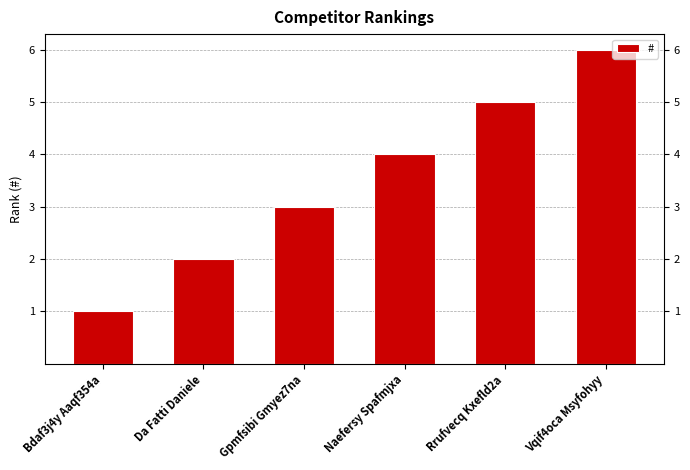

What is the minimum value shown in the chart?

1